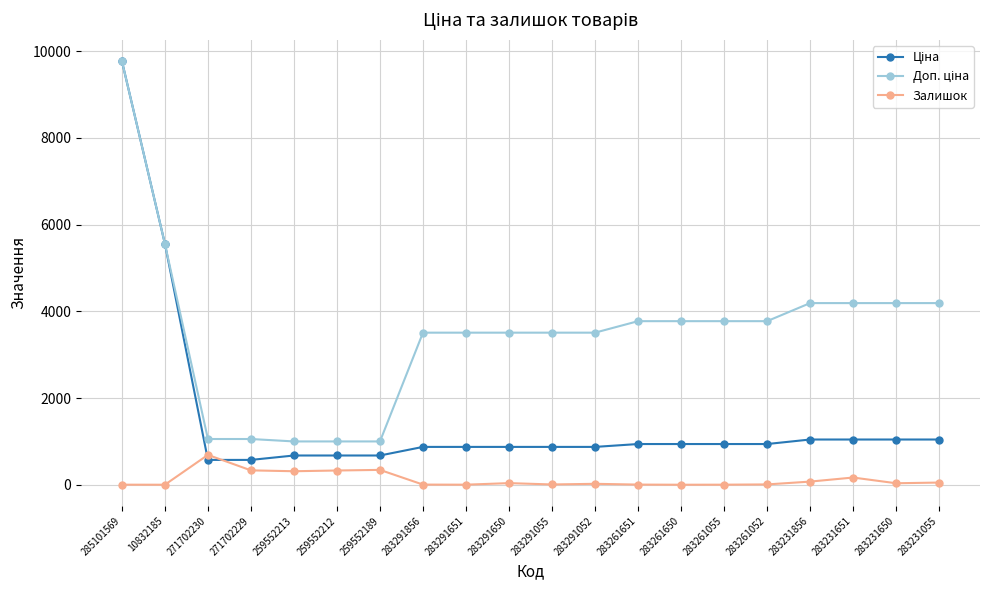

What is the total value across all series at 259552213?

2001.0